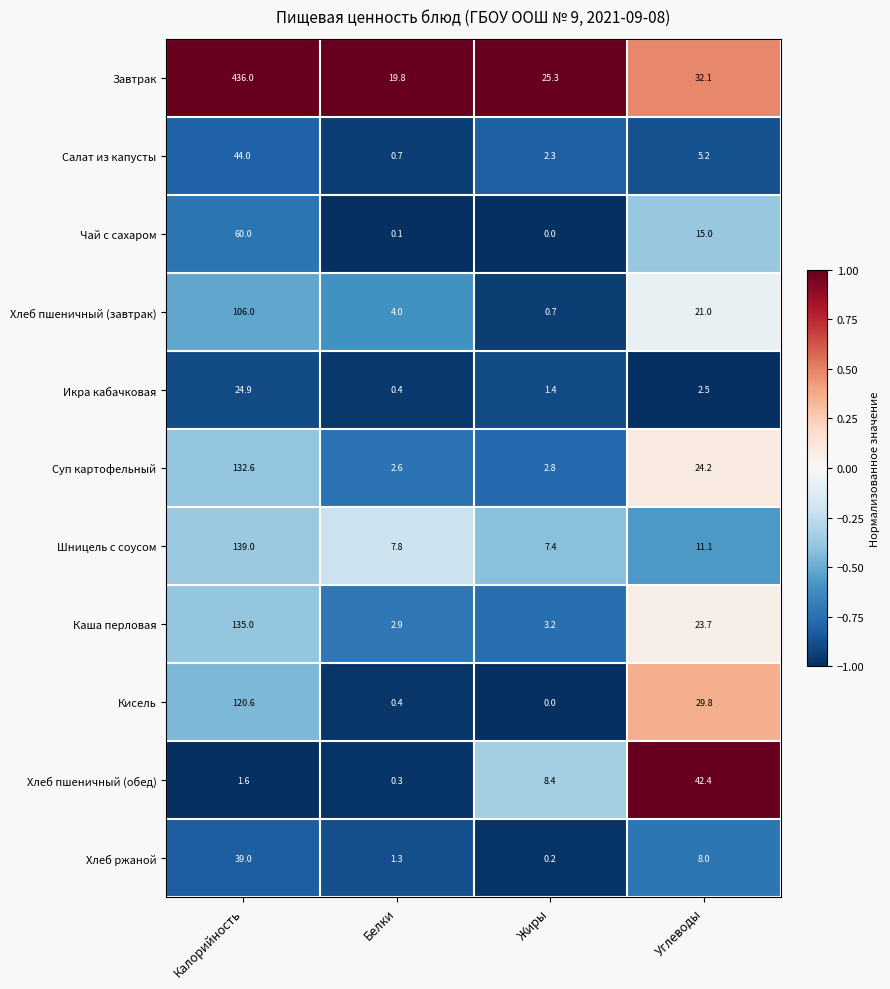

Is it true that Хлеб ржаной equals 0.2 at Жиры?

True